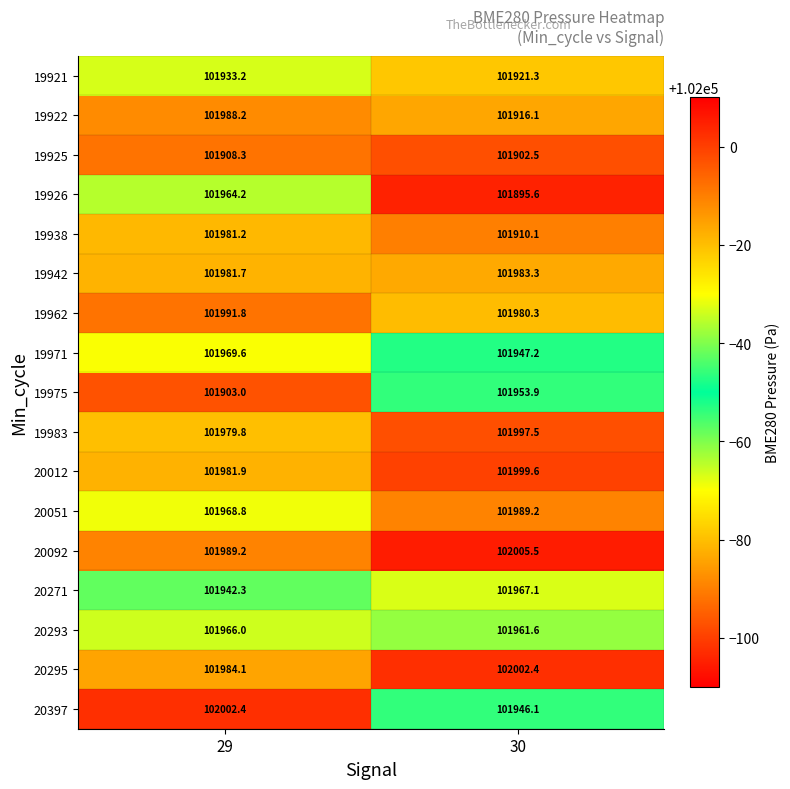

Where is 20012 nearest to the value 101990?

29